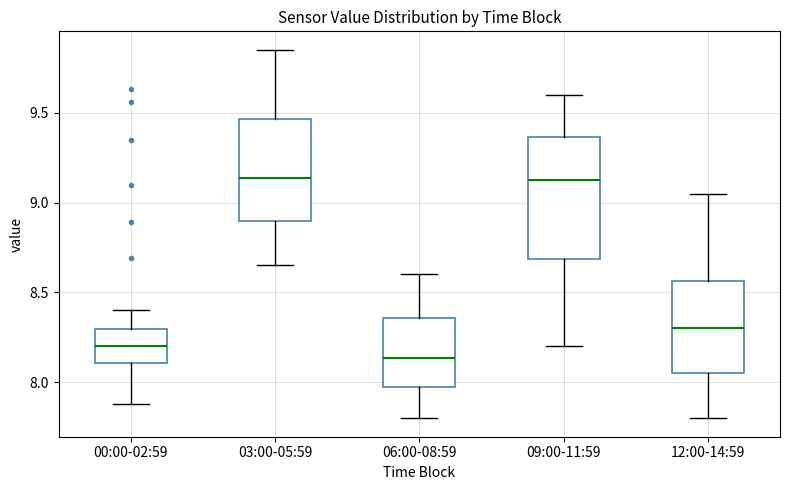

Where is the lower edge of the box for 03:00-05:59 on the y-axis? The values are not printed on the chart, so give them approximately, as read against the axis.

8.90